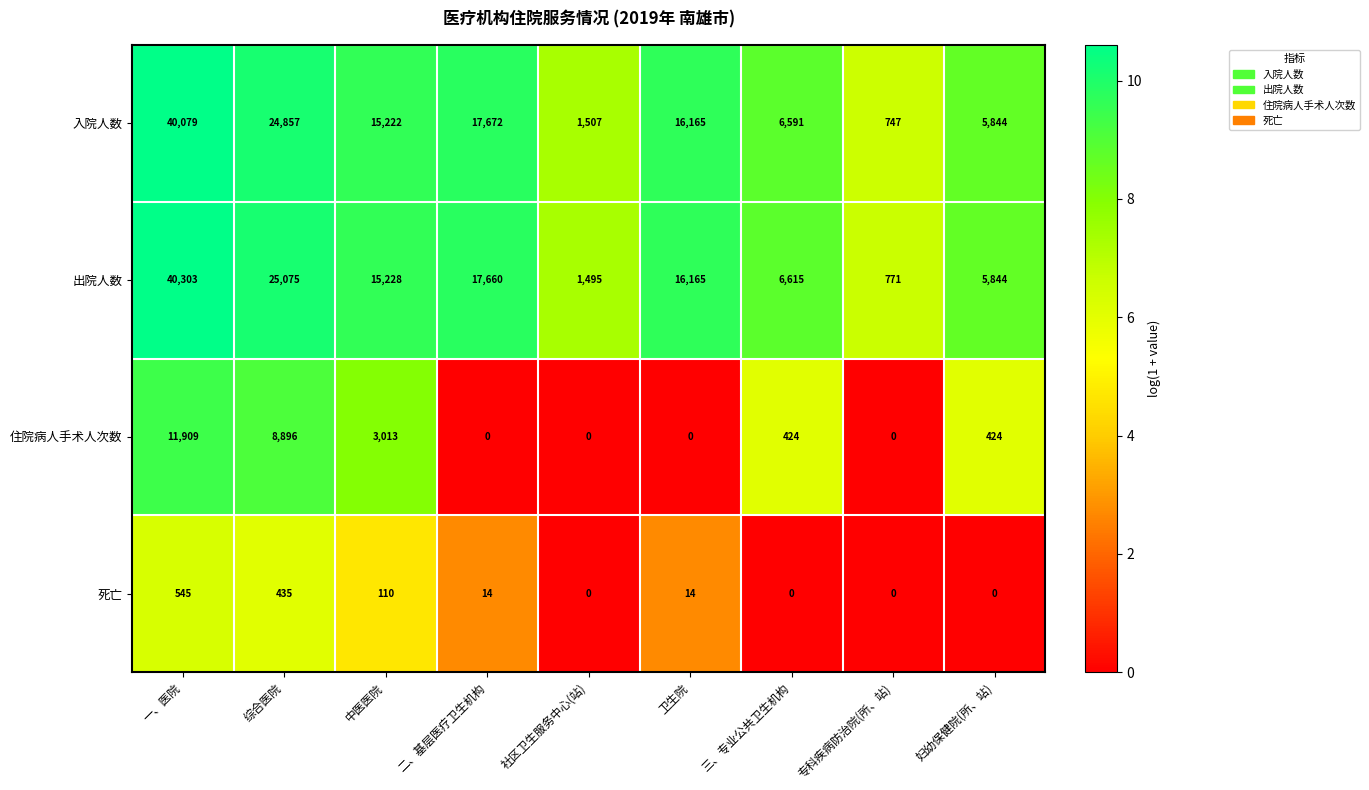

What is the spread (max minus min) of values at 社区卫生服务中心(站)?

1507